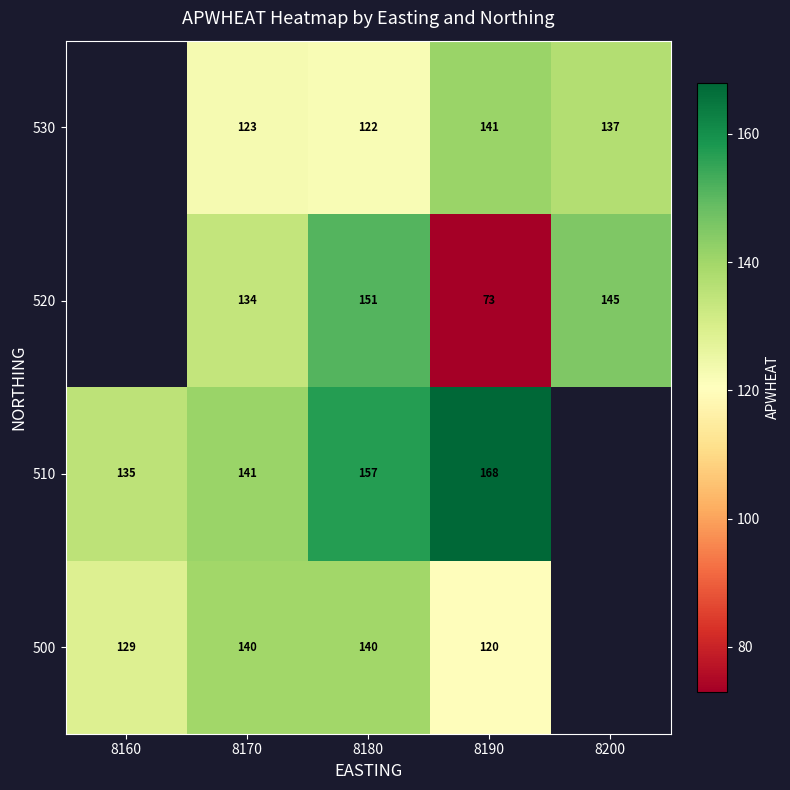

Rank the series at 8180 from highest to lowest value.

510, 520, 500, 530